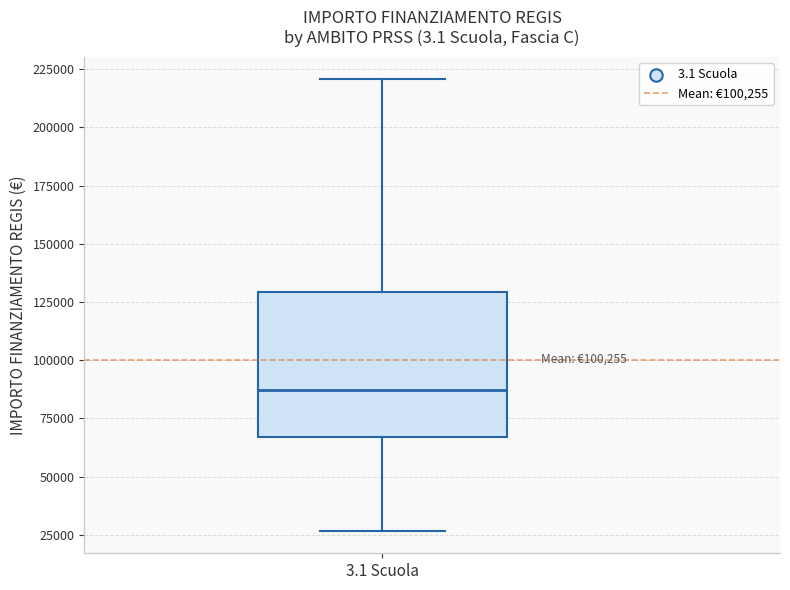

Read this box plot against the y-axis: the position of the median line, the range covered by the box, and the ends of both whiskers. The values are not printed on the chart, so give them approximately, as read against the axis.

median 85000, box 65000 to 130000, whiskers 25000 to 220000